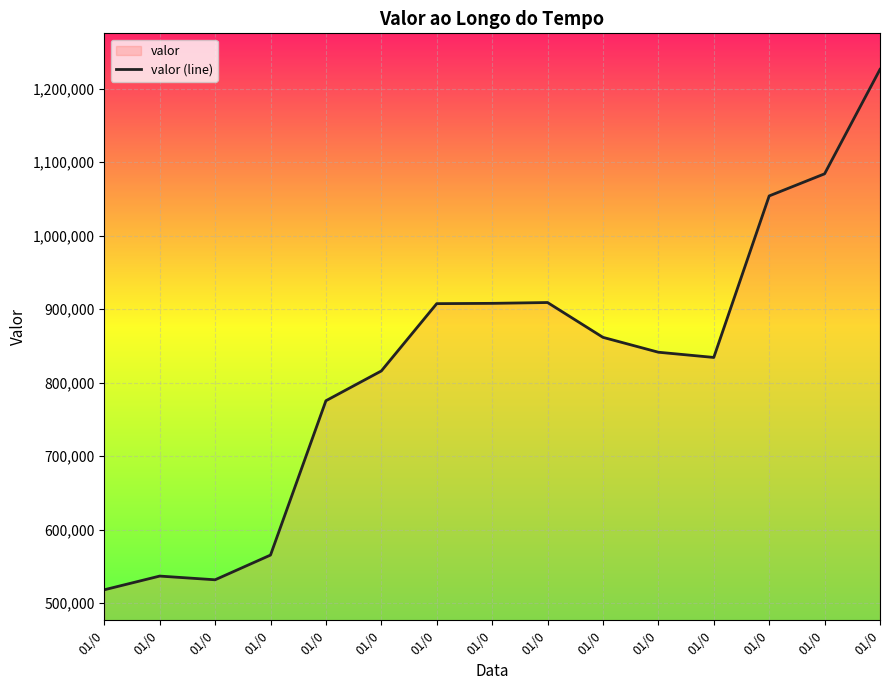

Count the number of categories in the chart.

15